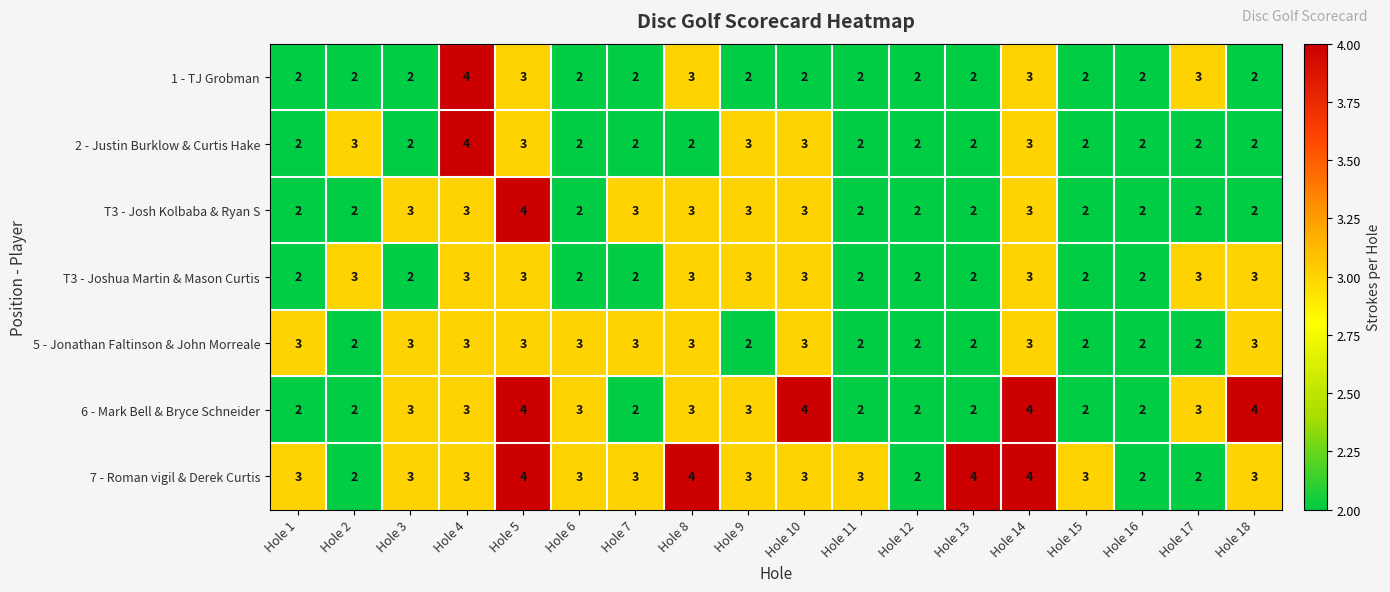

Is it true that T3 - Josh Kolbaba & Ryan S equals 3 at Hole 17?

False